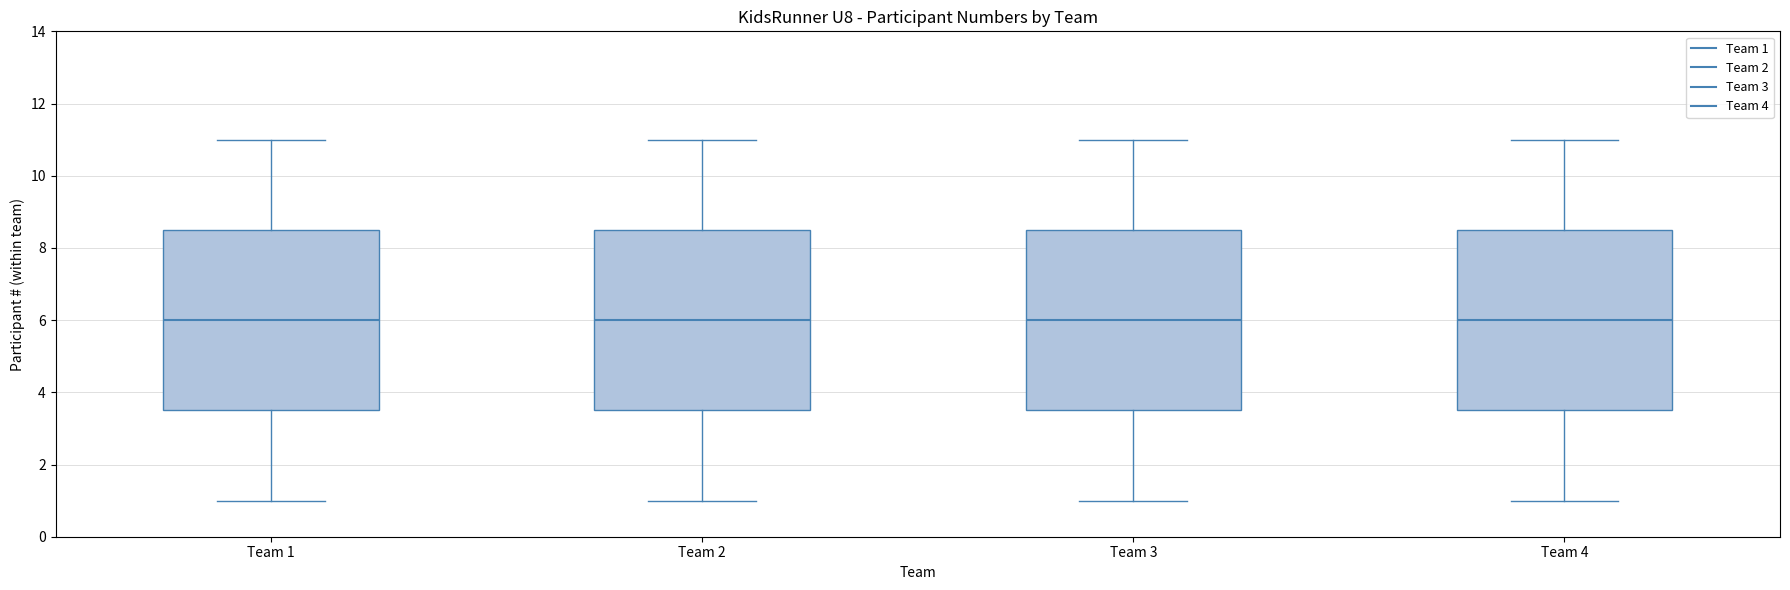

Reading left to right, read every box against the y-axis: the position of its median line, the range the box covers, and the ends of its whiskers. The values are not printed on the chart, so give them approximately, as read against the axis.

Team 1: median 6.0, box 3.6 to 8.6, whiskers 1.0 to 11.0
Team 2: median 6.0, box 3.6 to 8.6, whiskers 1.0 to 11.0
Team 3: median 6.0, box 3.6 to 8.6, whiskers 1.0 to 11.0
Team 4: median 6.0, box 3.6 to 8.6, whiskers 1.0 to 11.0